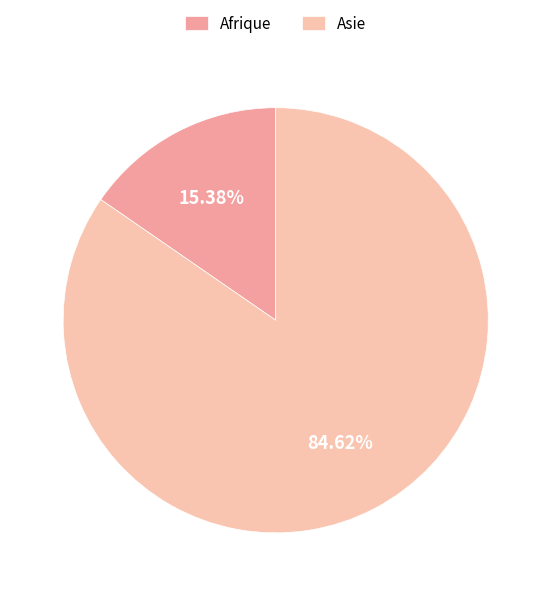

Rank the categories by value from lowest to highest.

Afrique, Asie